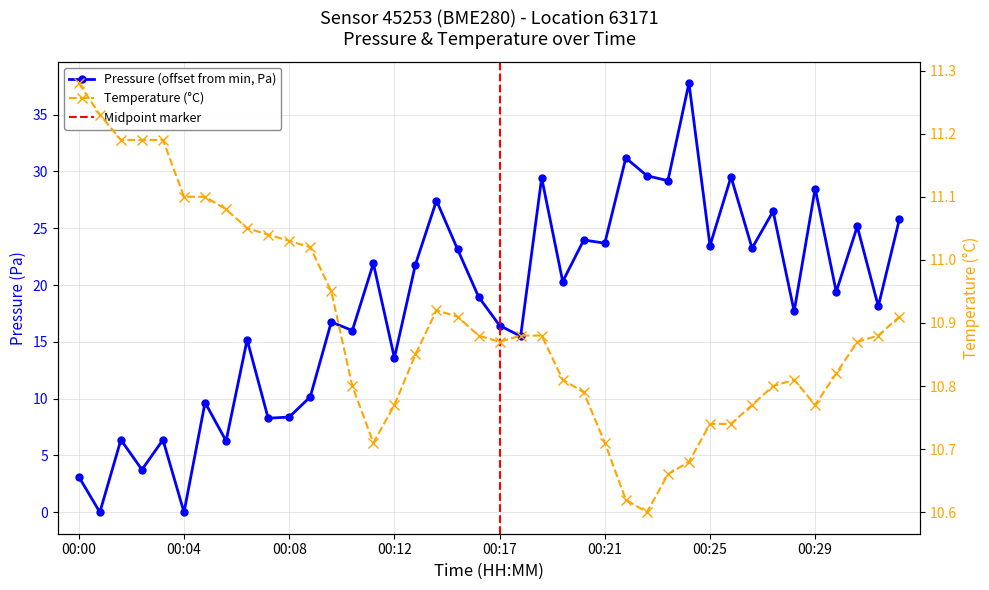

The value of pressure at 00:17 is 16.4. True or false?

True